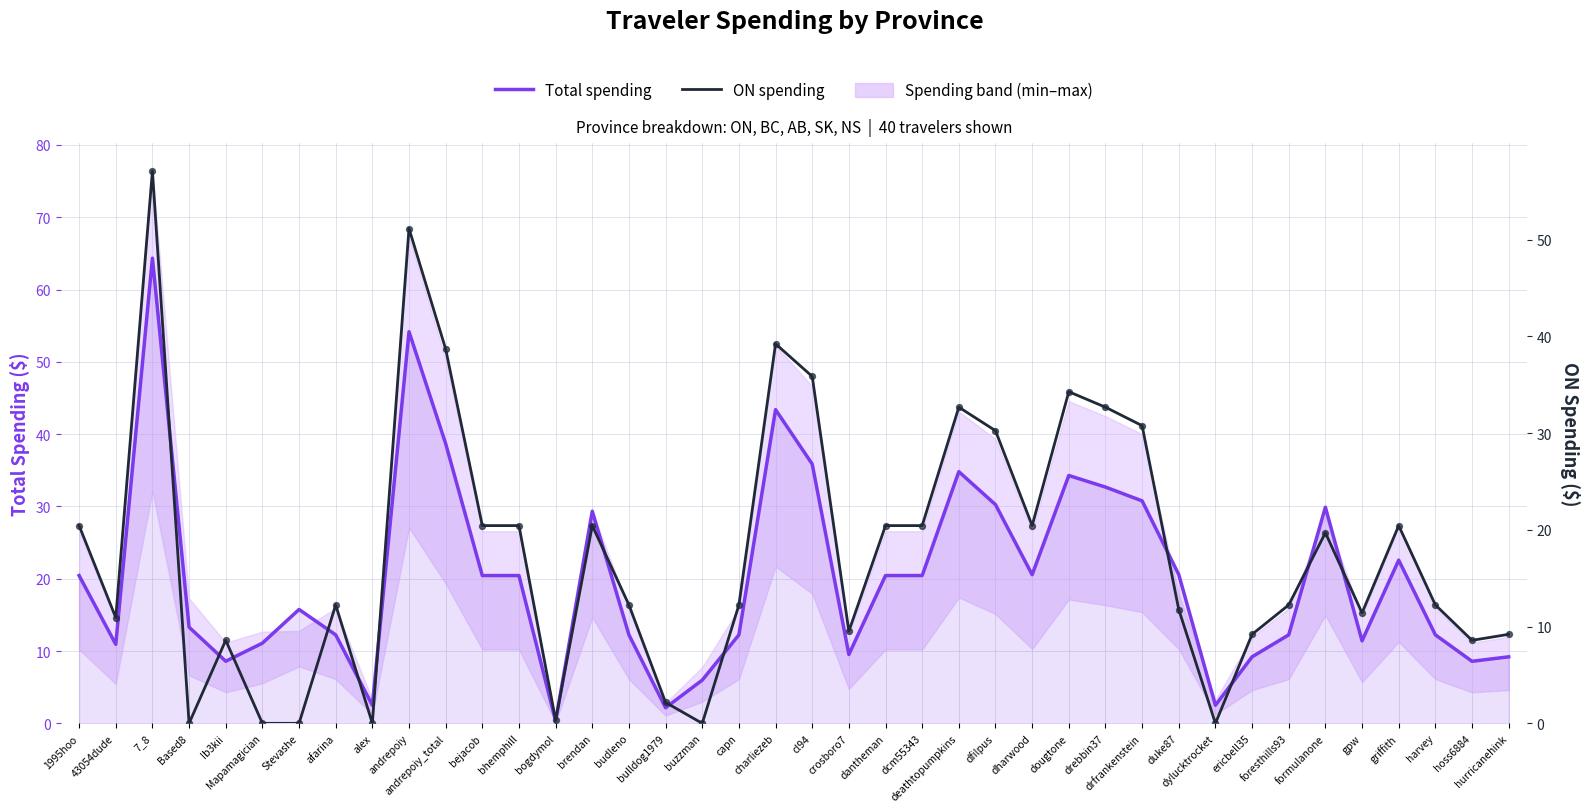

Which series contains the lowest Y value?

ON spending